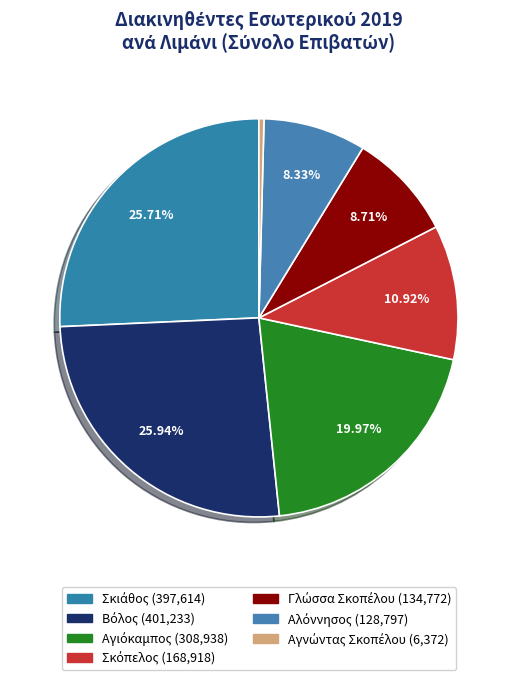

How many slices are in this pie chart?

7